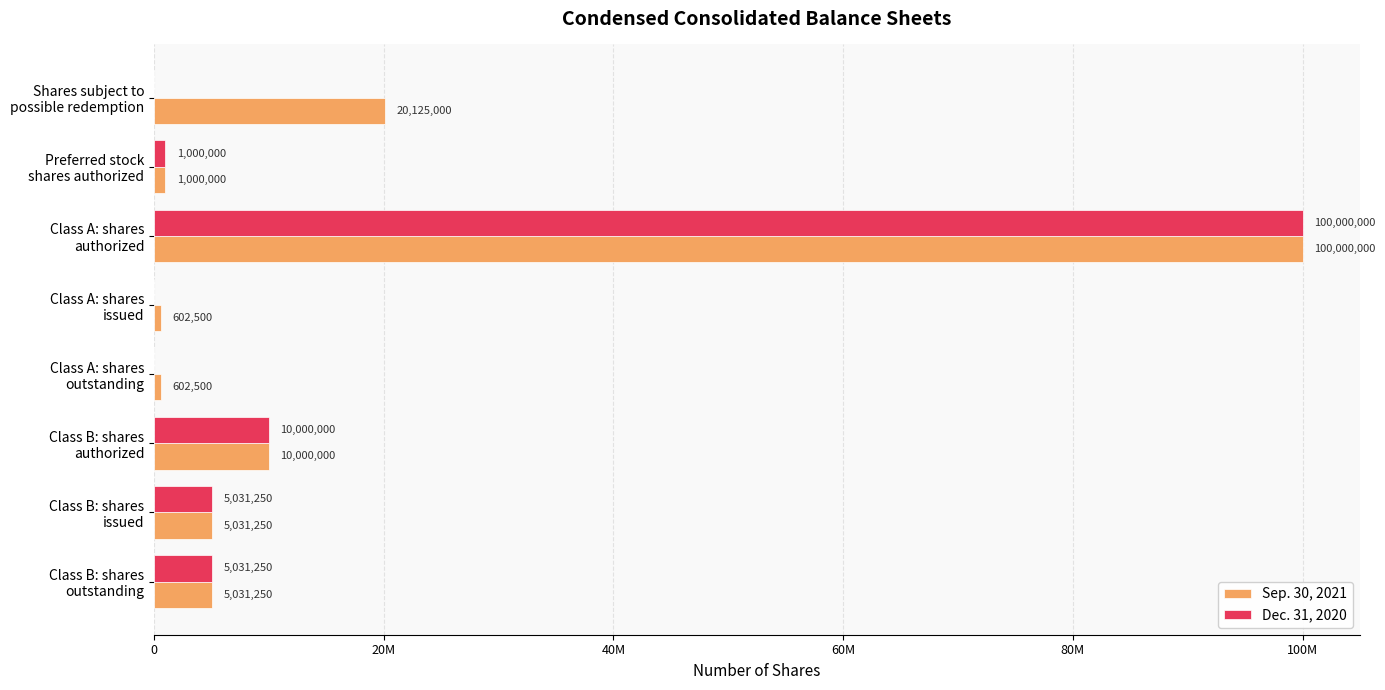

What is the sum of all Dec. 31, 2020 values?

121062500